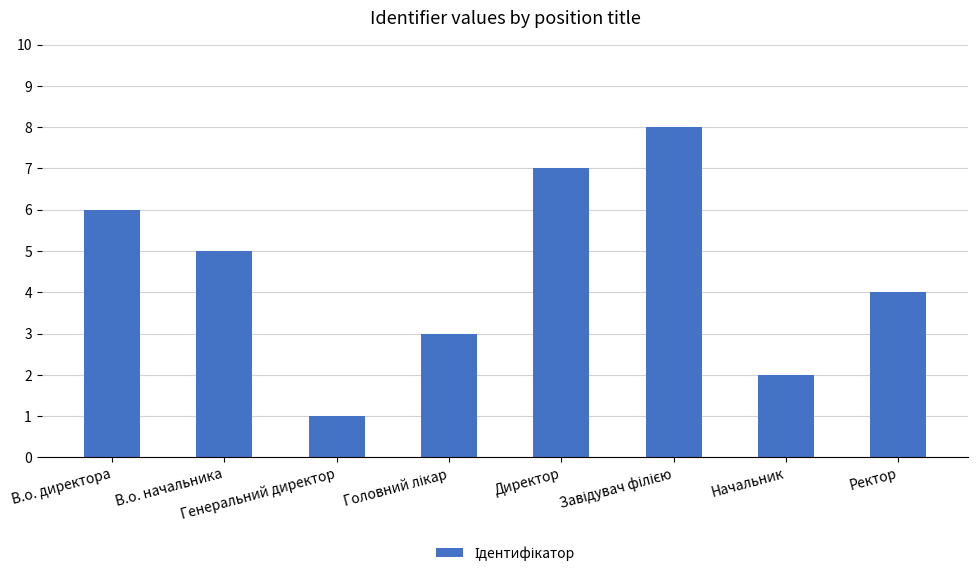

What is the ratio of the value at В.о. директора to the value at Начальник?

3.0